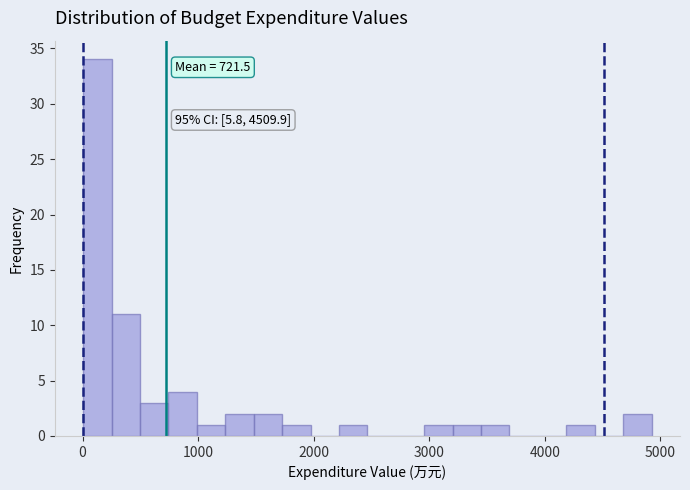

Read against the x-axis, roughly where is the centre of the tallest bar?

100